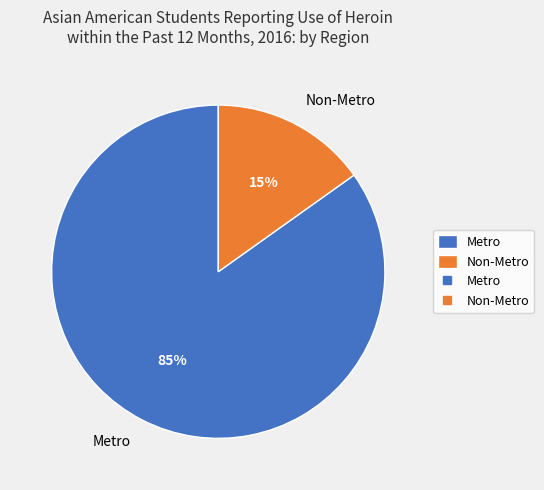

To the nearest percent, what is the difference between the largest and smallest slice percentages?

70%